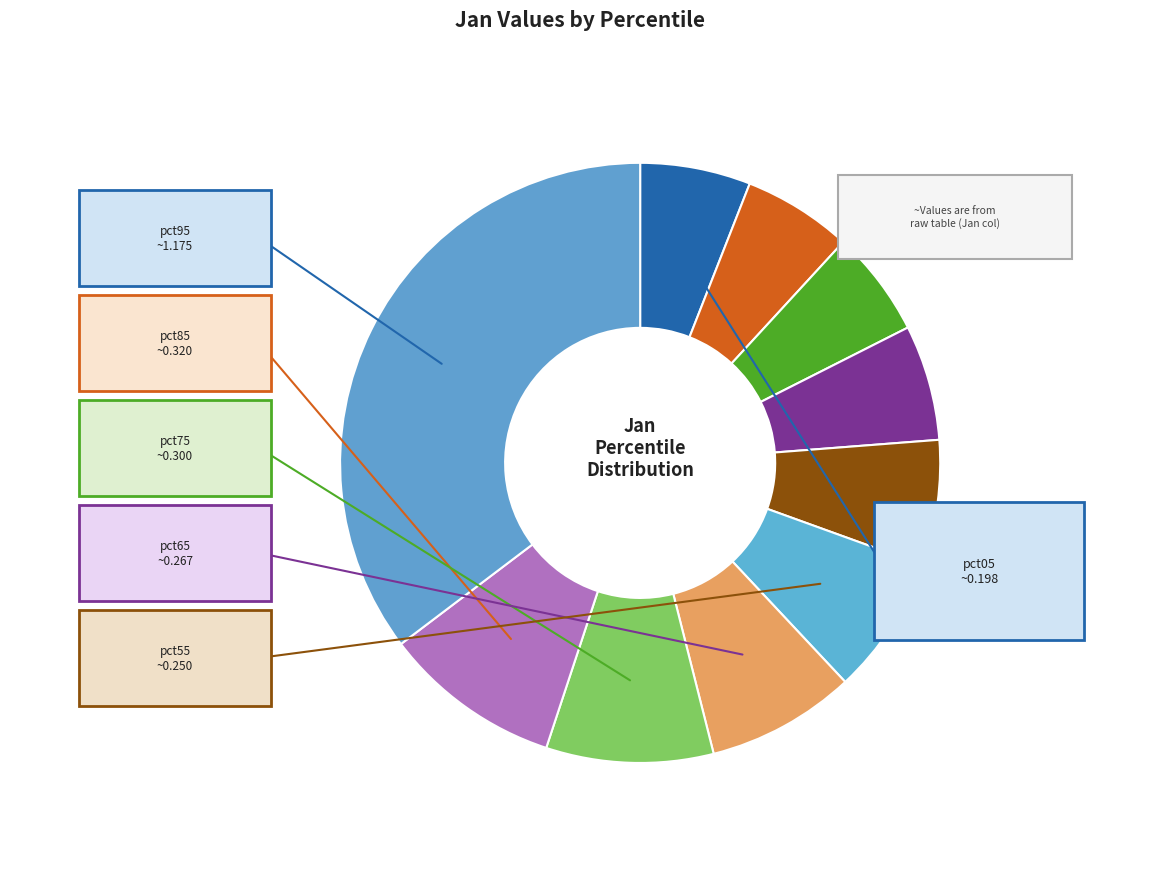

Which slice is the smallest?

pct25